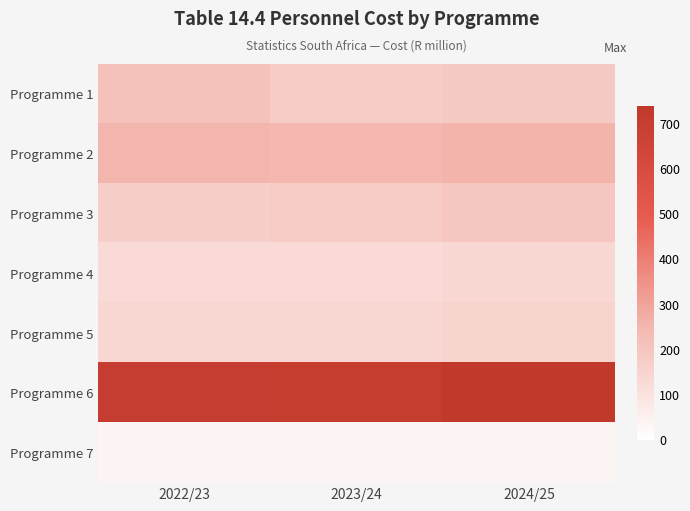

Reading left to right, what are all the values shown in this chart?

Programme 1: 2022/23=210.2	2023/24=173.9	2024/25=181.5
Programme 2: 2022/23=248.1	2023/24=245.0	2024/25=256.0
Programme 3: 2022/23=165.4	2023/24=174.5	2024/25=194.6
Programme 4: 2022/23=128.1	2023/24=128.1	2024/25=133.8
Programme 5: 2022/23=142.0	2023/24=142.1	2024/25=148.2
Programme 6: 2022/23=700.7	2023/24=704.8	2024/25=736.7
Programme 7: 2022/23=32.6	2023/24=32.6	2024/25=34.0